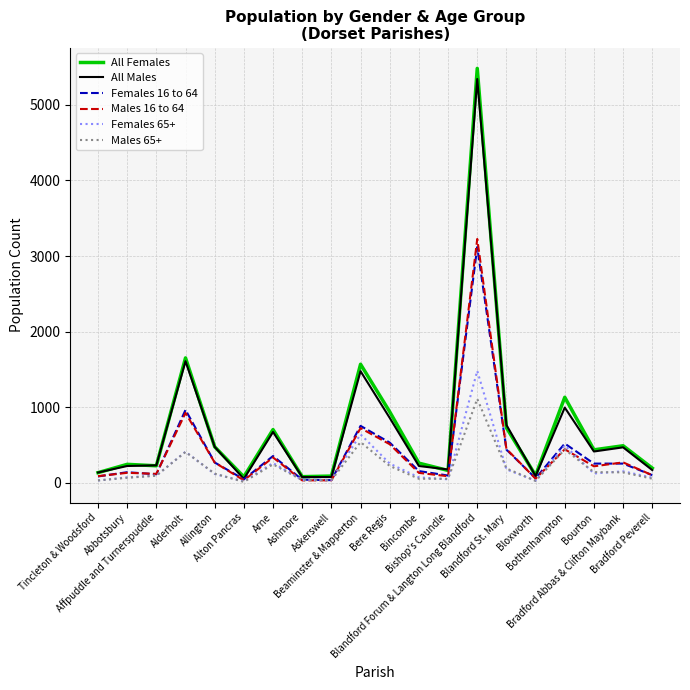

What is the greatest value displayed?

5482